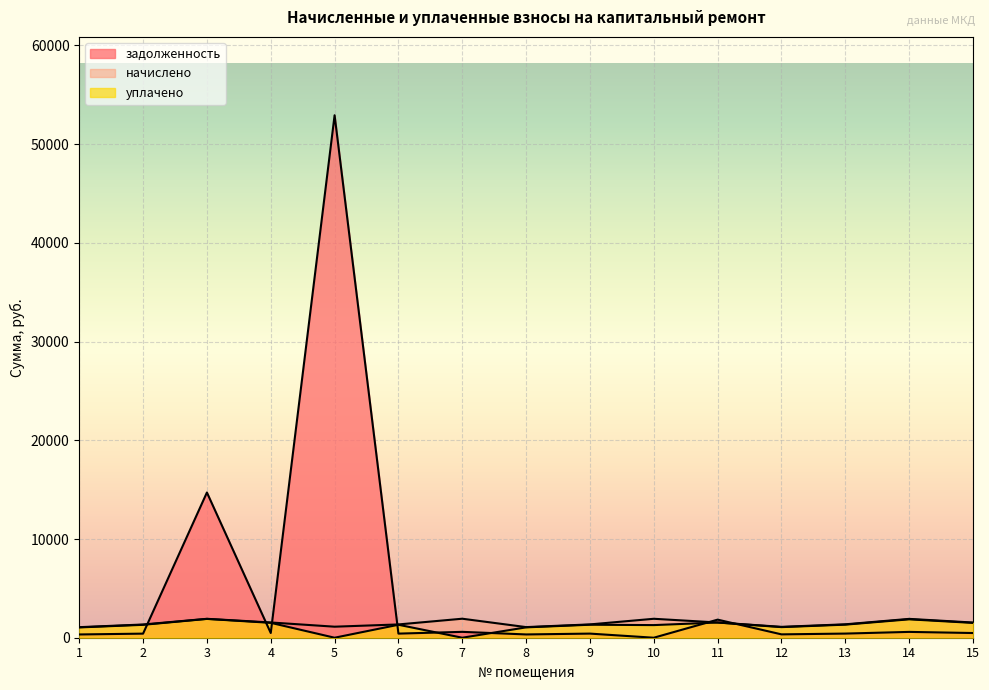

True or false: уплачено and начислено intersect in this chart.

False